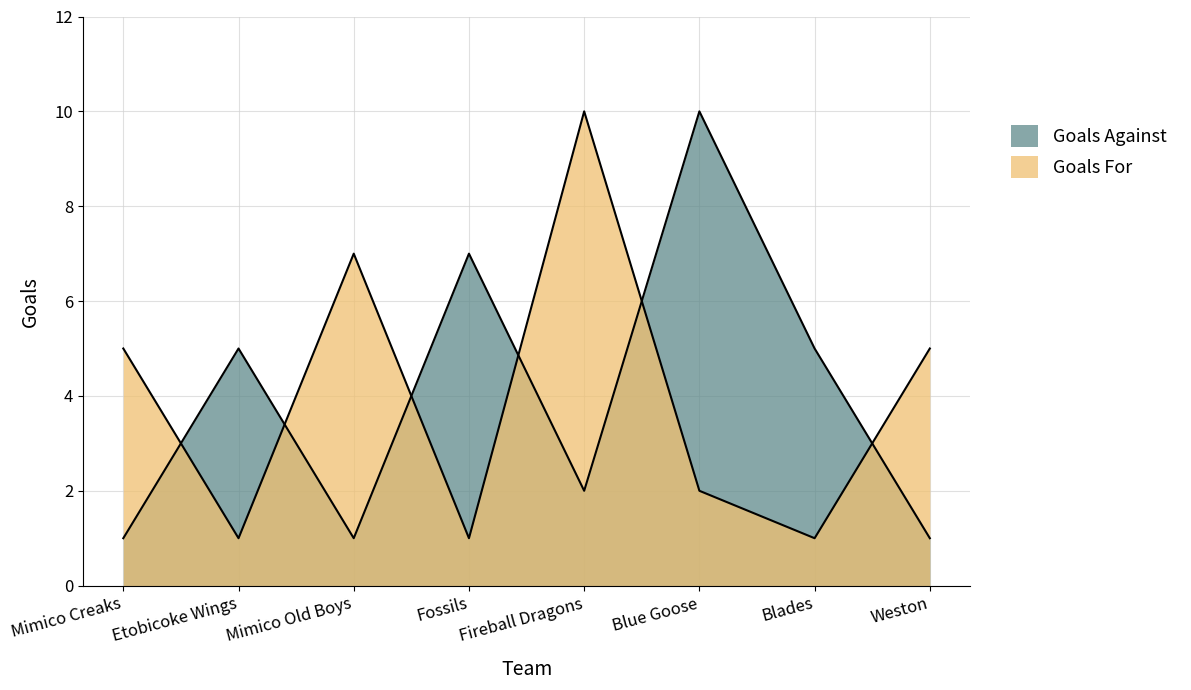

What is the label of the 6th point from the left?

Blue Goose